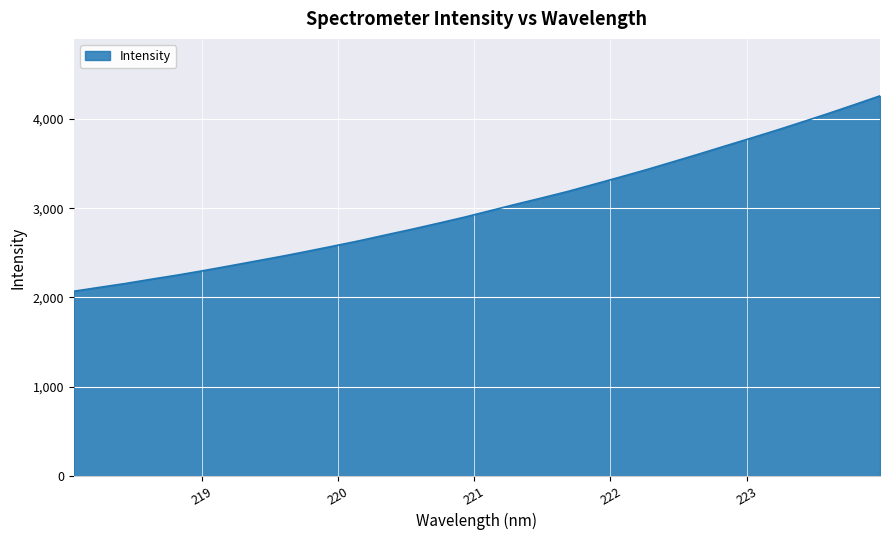

True or false: there are more than 0 points higher than both neighbors.

False